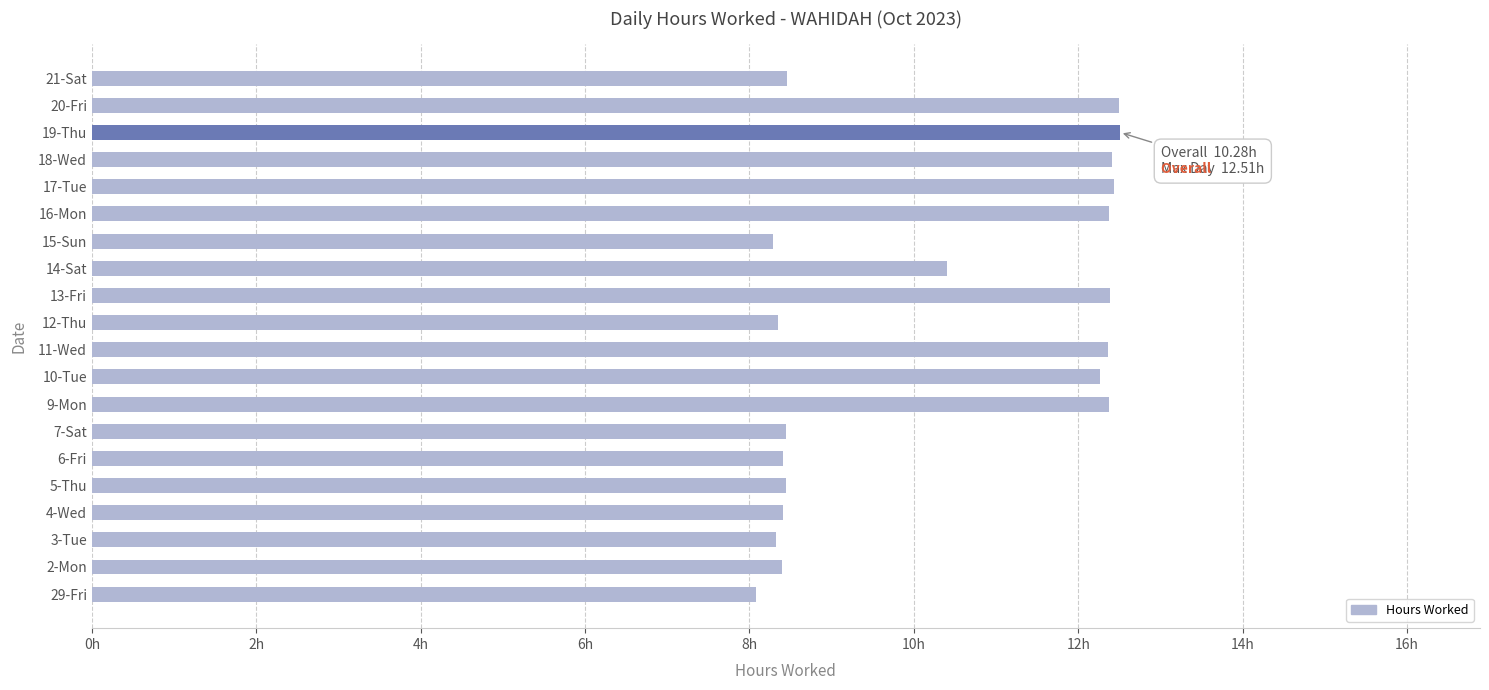

Which category has the lowest value across all series?

29-Fri